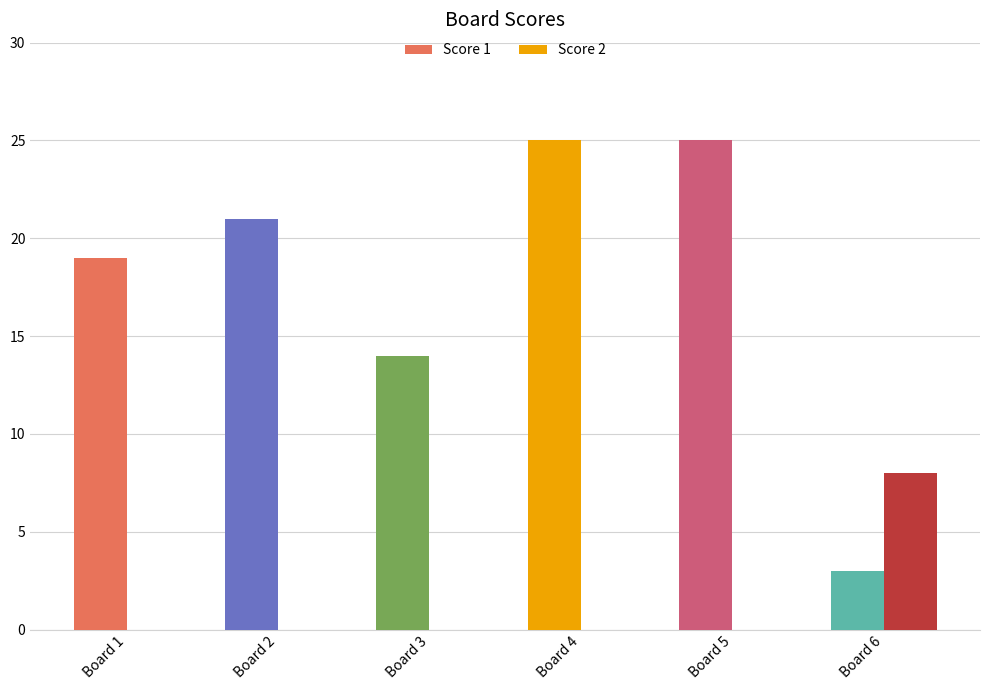

Reading left to right, transcribe all the data shown in this chart.

Score 1: 19	21	14	25	25	3
Score 2: 0	0	0	0	0	8